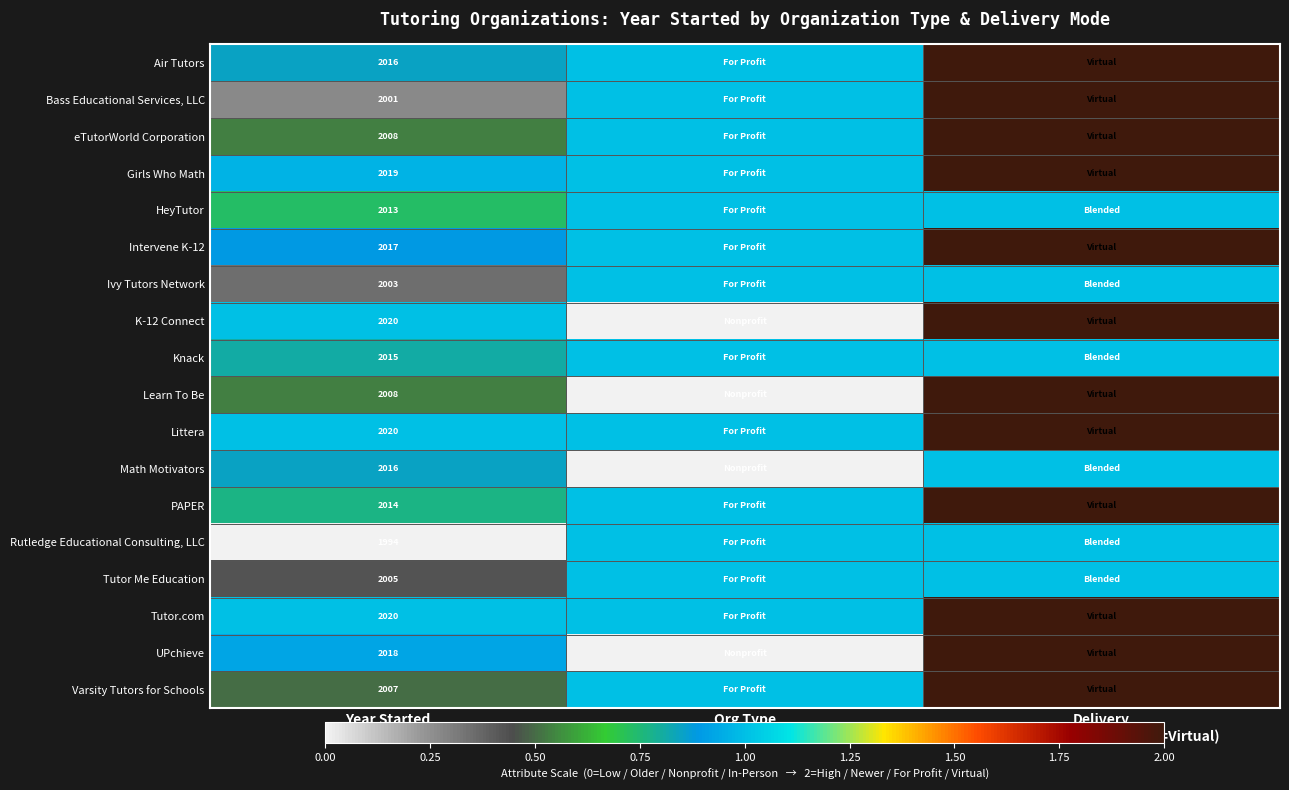

Is the value of Math Motivators at Year Started (normalized) greater than the value of Varsity Tutors for Schools at Year Started (normalized)?

Yes